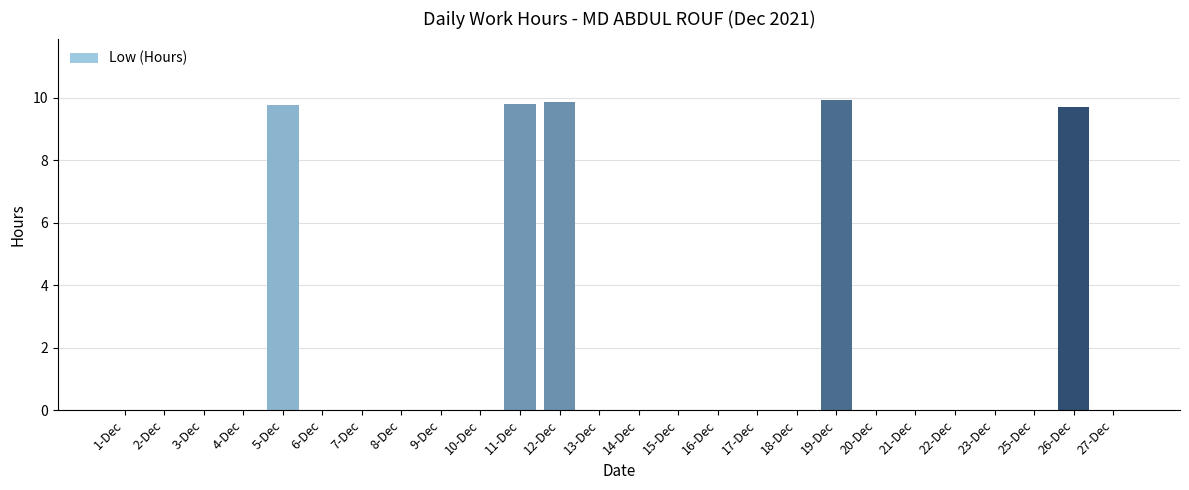

How many values are between 0 and 1?

21